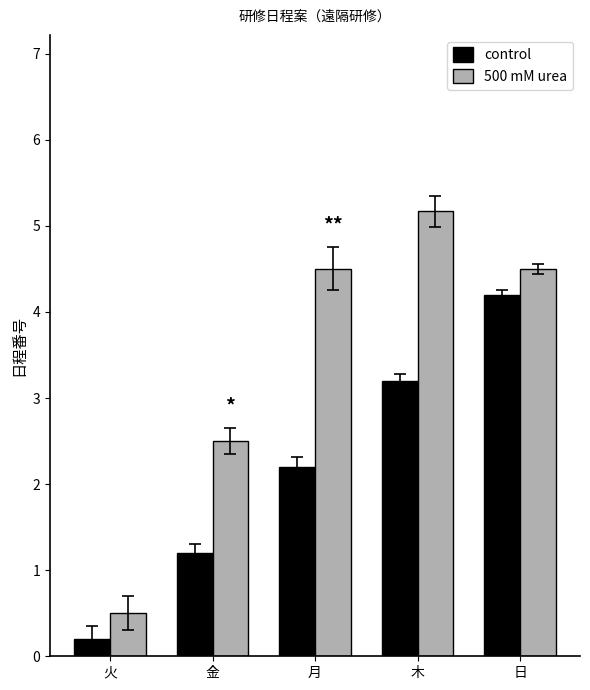

What is the value of the control bar at the 1st from the left?

0.2